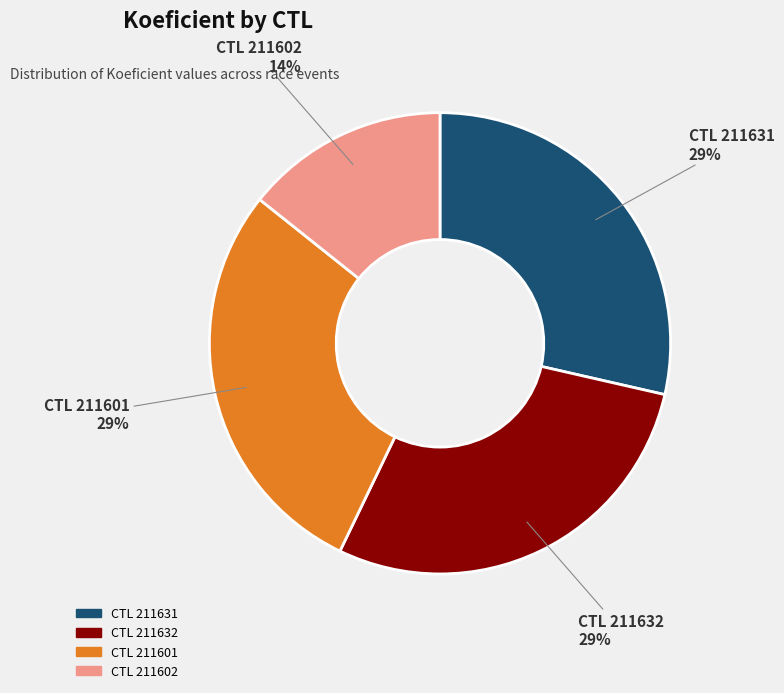

The CTL 211632 slice represents 19% of the pie. True or false?

False